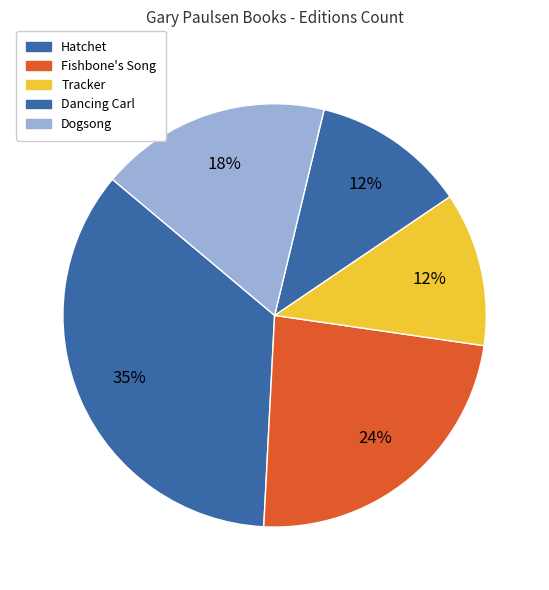

How many segments does this pie chart have?

5